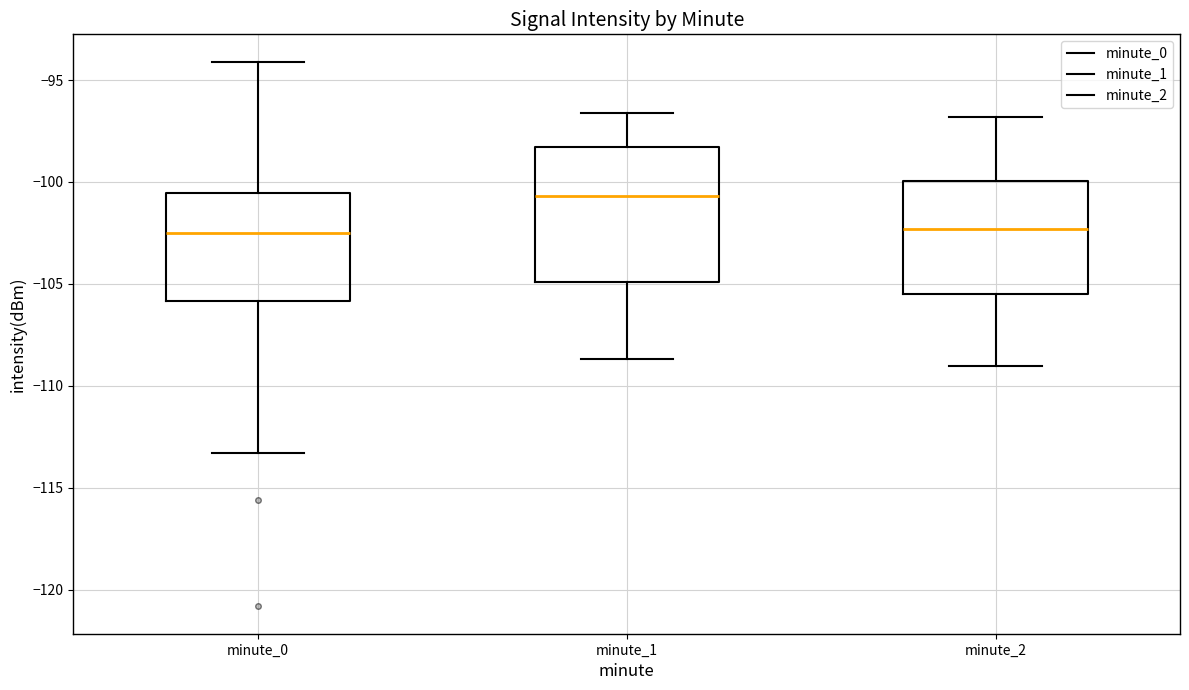

Which box's median line is the highest?

minute_1